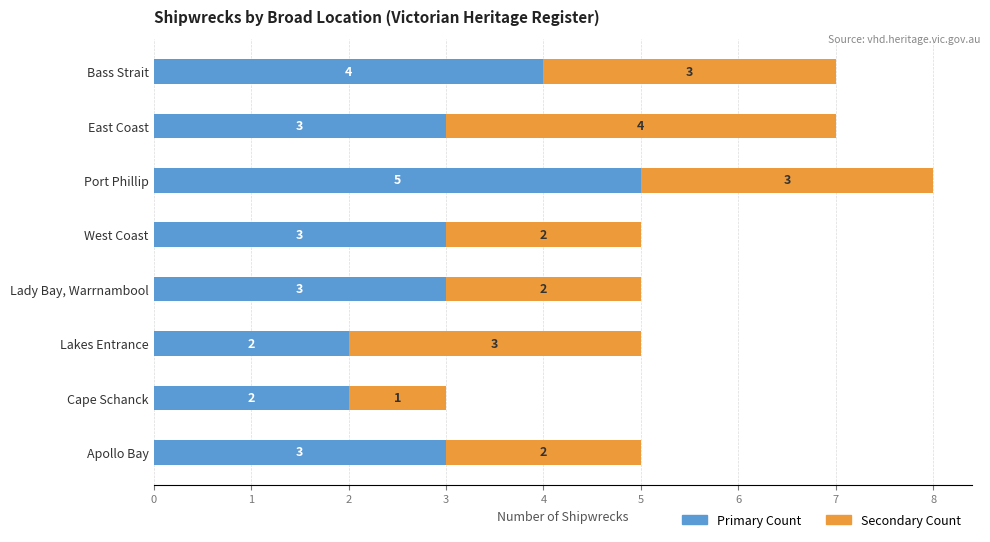

Count the number of categories in the chart.

8